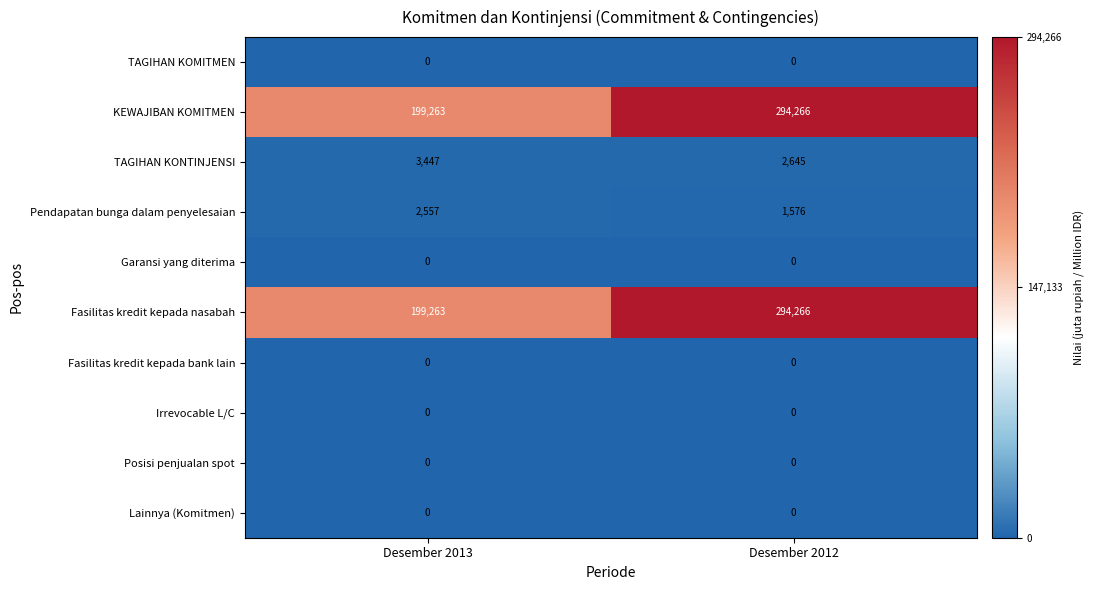

Which category has the highest value across all series?

Desember 2012